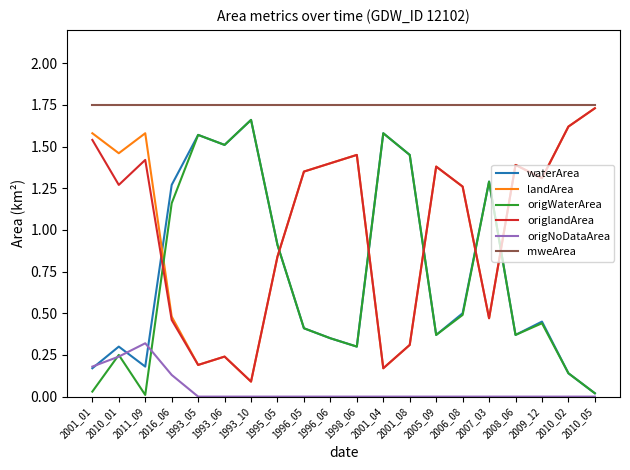

Count the number of data series in this chart.

6